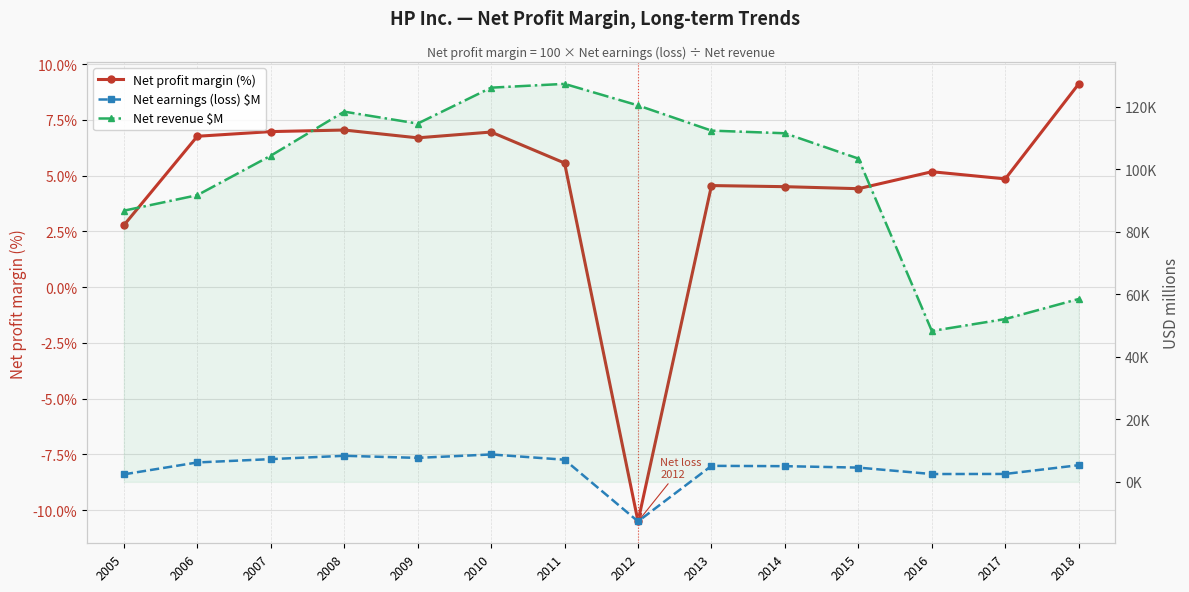

What is the minimum value for Net profit margin (%)?

-10.5